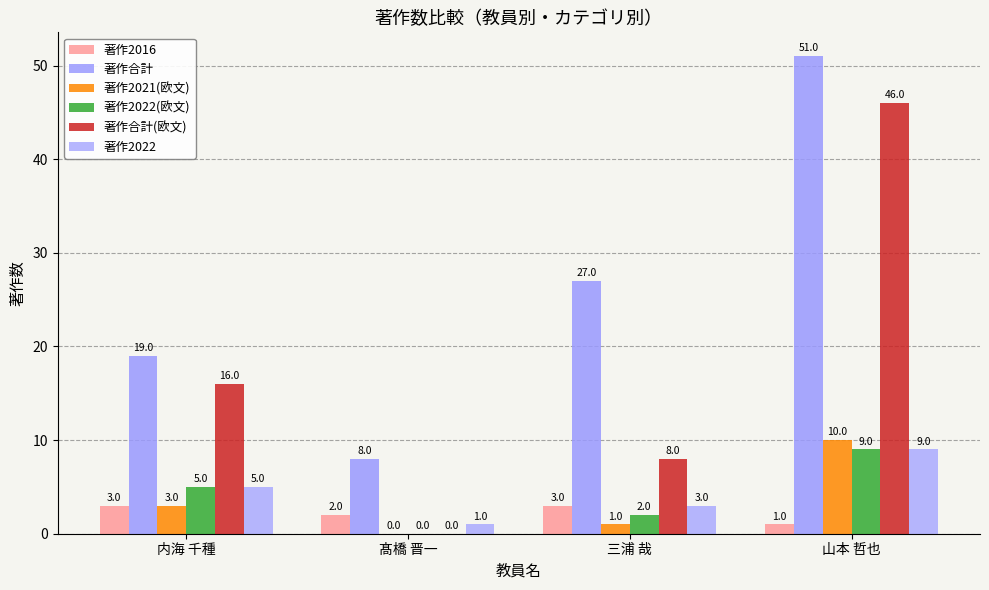

Where does the 著作合計(欧文) series first go above 16?

山本 哲也